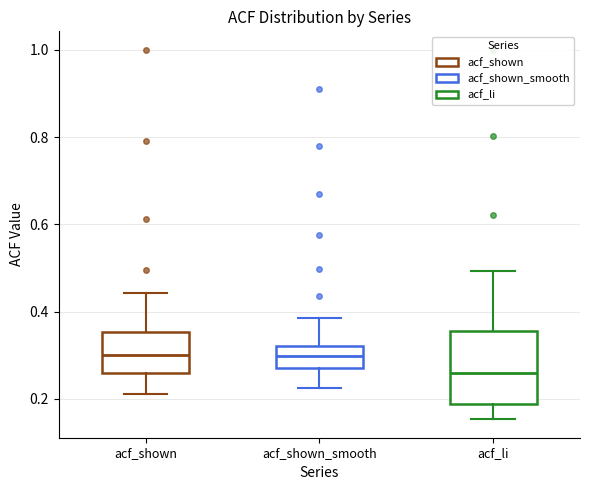

Reading left to right, read every box against the y-axis: the position of its median line, the range the box covers, and the ends of its whiskers. The values are not printed on the chart, so give them approximately, as read against the axis.

acf_shown: median 0.30, box 0.26 to 0.36, whiskers 0.22 to 0.44
acf_shown_smooth: median 0.30, box 0.28 to 0.32, whiskers 0.22 to 0.38
acf_li: median 0.26, box 0.18 to 0.36, whiskers 0.16 to 0.50